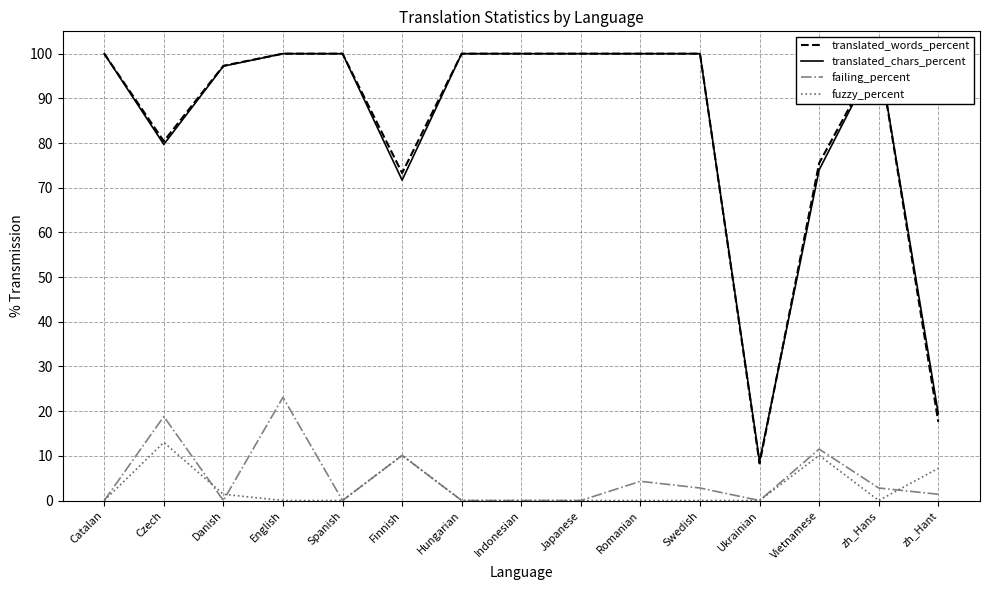

Rank the series at zh_Hant from highest to lowest value.

translated_chars_percent, translated_words_percent, fuzzy_percent, failing_percent